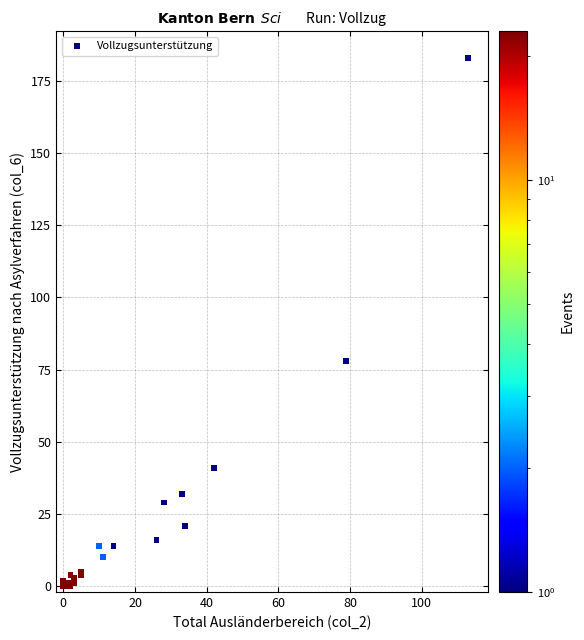

What Y value in the scatter plot is closest to 91?

78